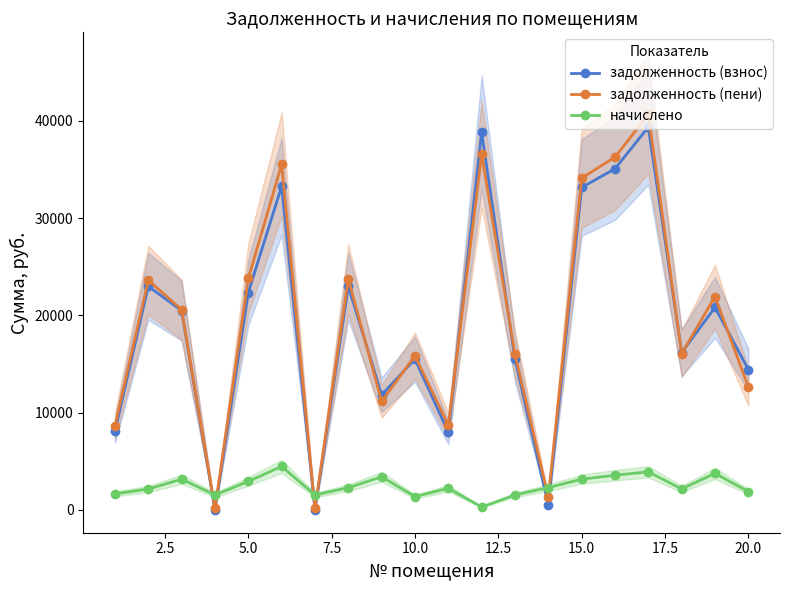

After their last crossing, which series has the higher values: начислено or задолженность (взнос)?

задолженность (взнос)